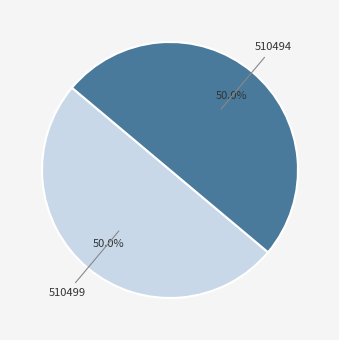

Count the number of slices in the pie.

2